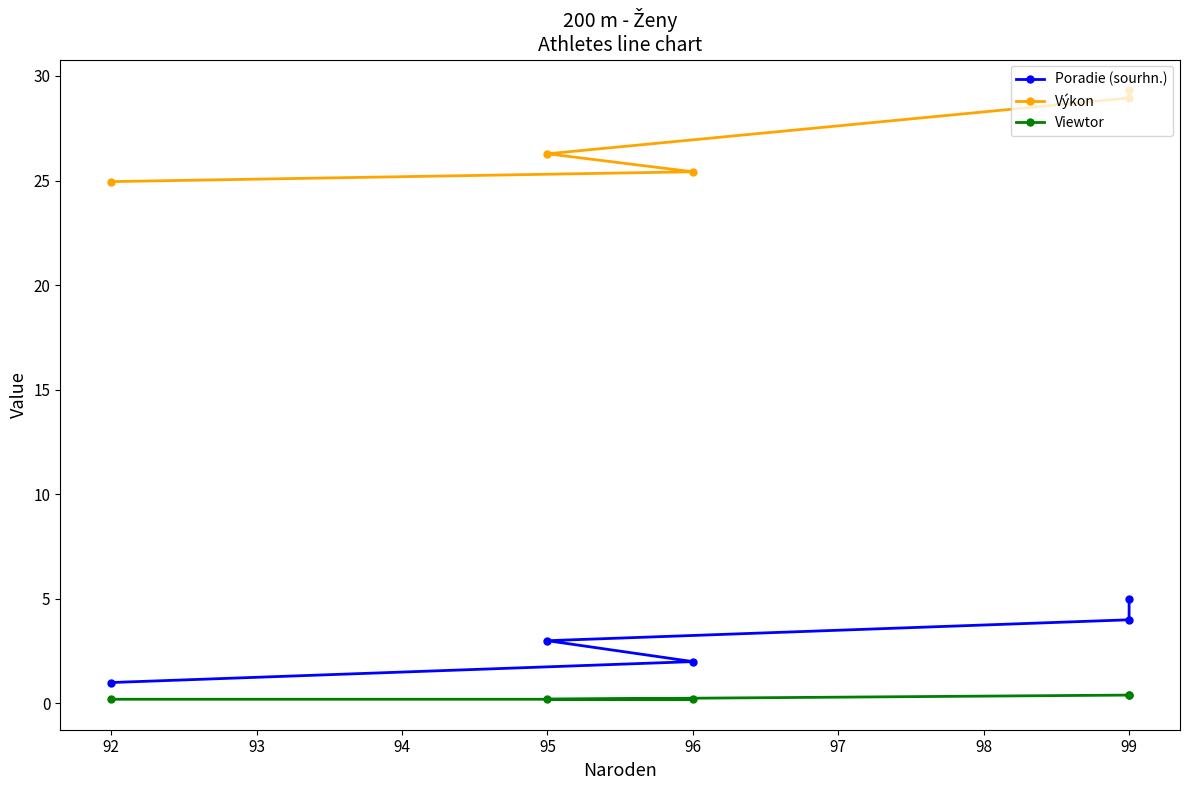

How many lines are shown in the chart?

3